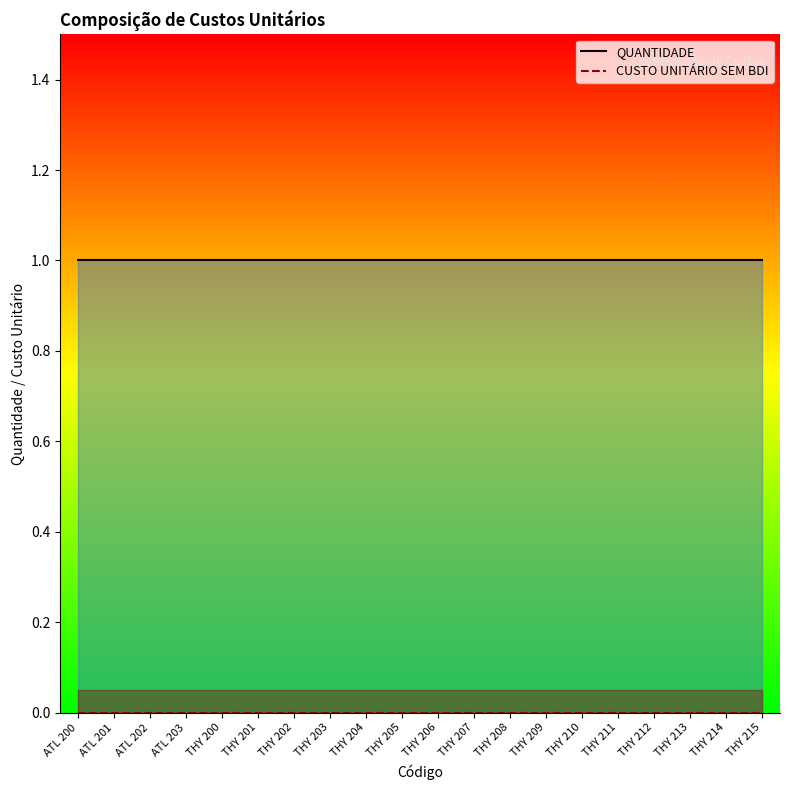

Read the QUANTIDADE value at THY 206.

1.0